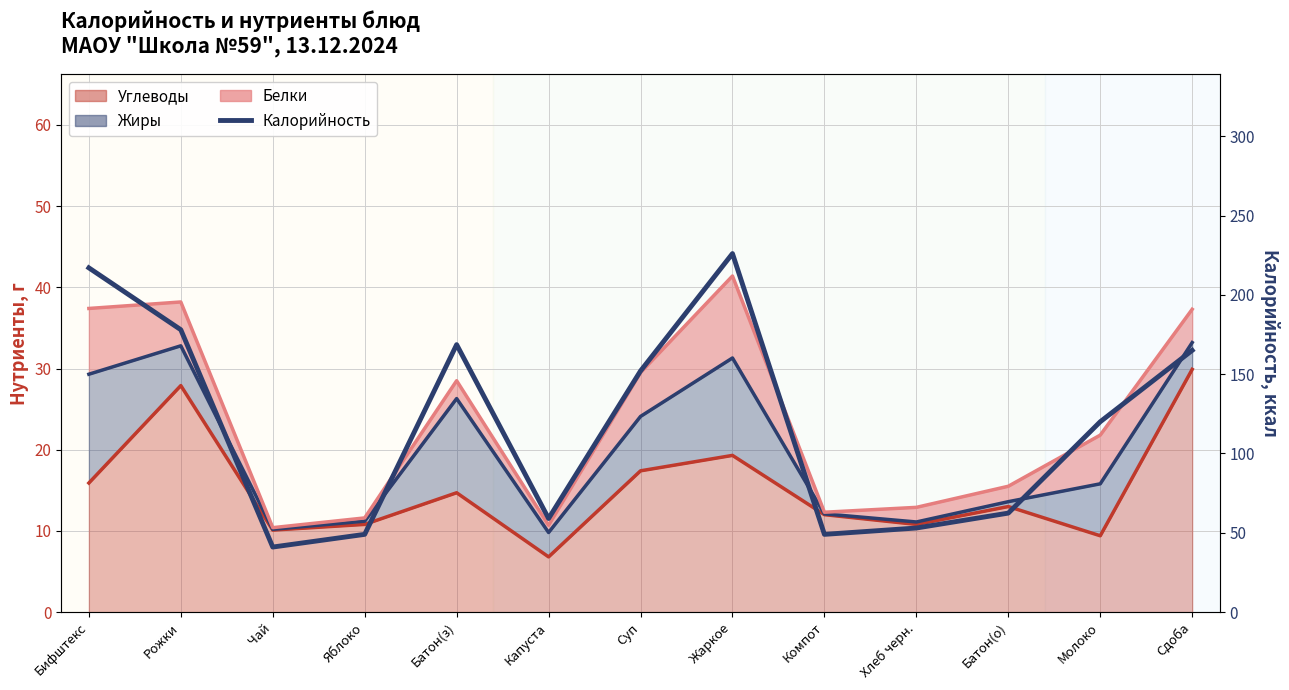

True or false: the data shows 103.4 at Капуста.

False